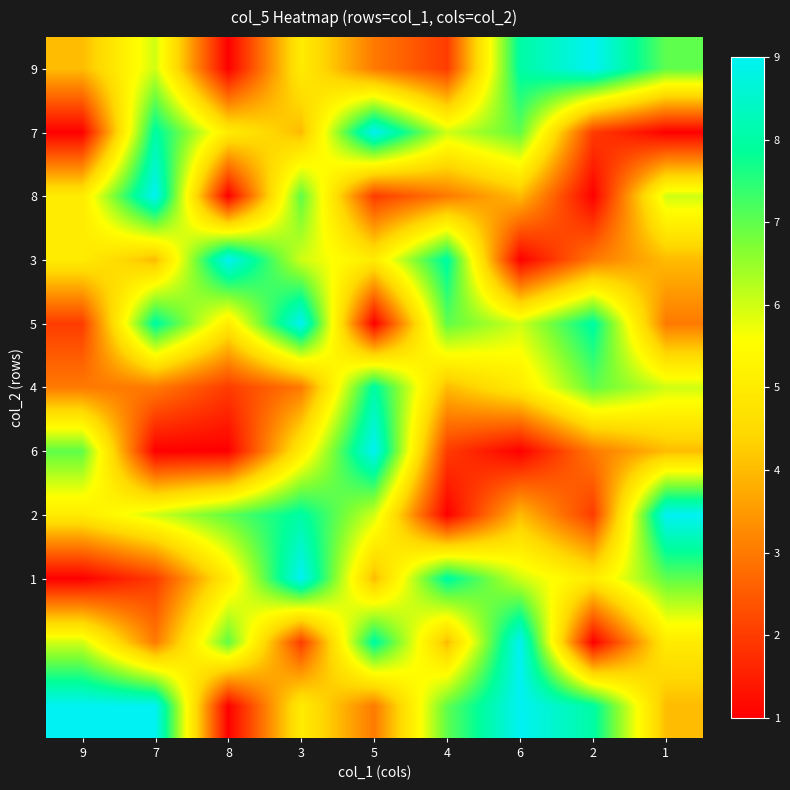

Which category has the highest value across all series?

2